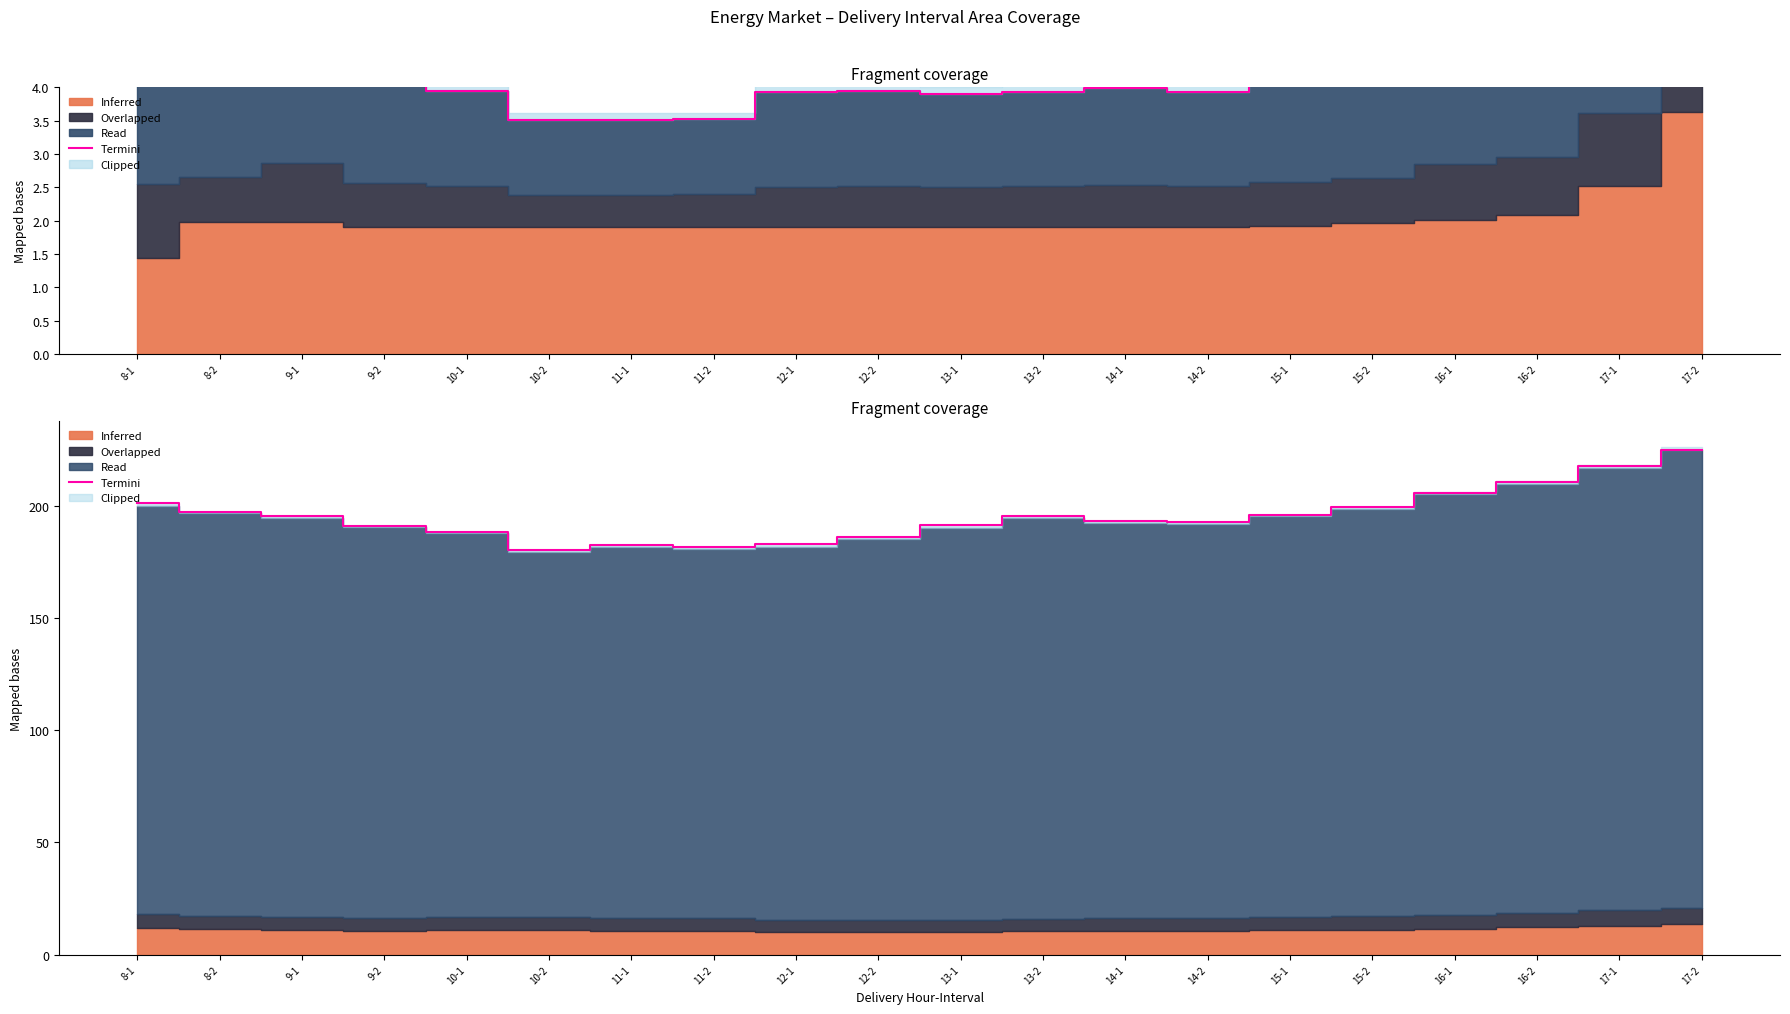

Is it true that the value at 15-2 is 138.0?

False